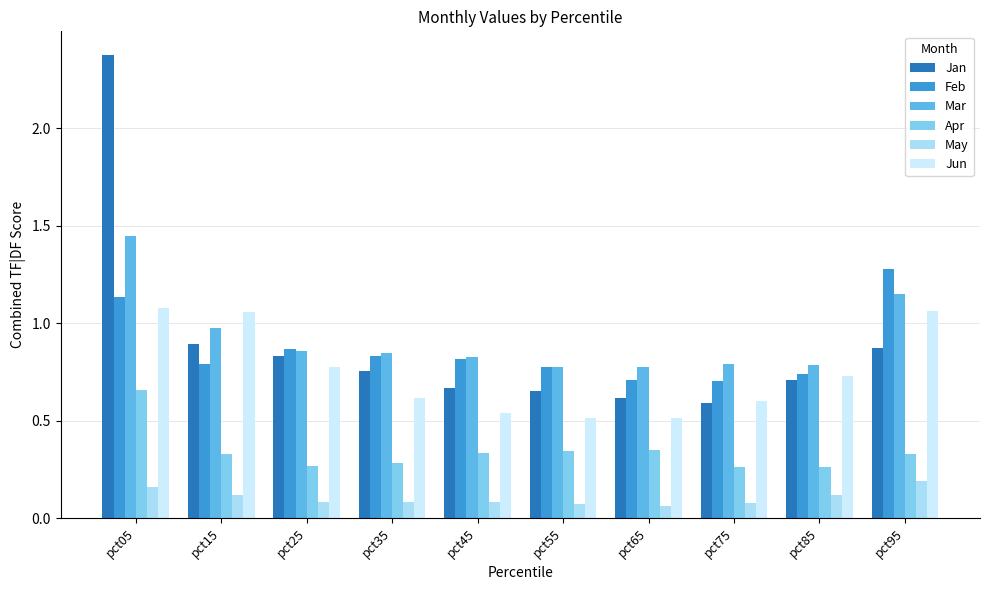

What is the difference between the highest and lowest values at pct75?

0.7